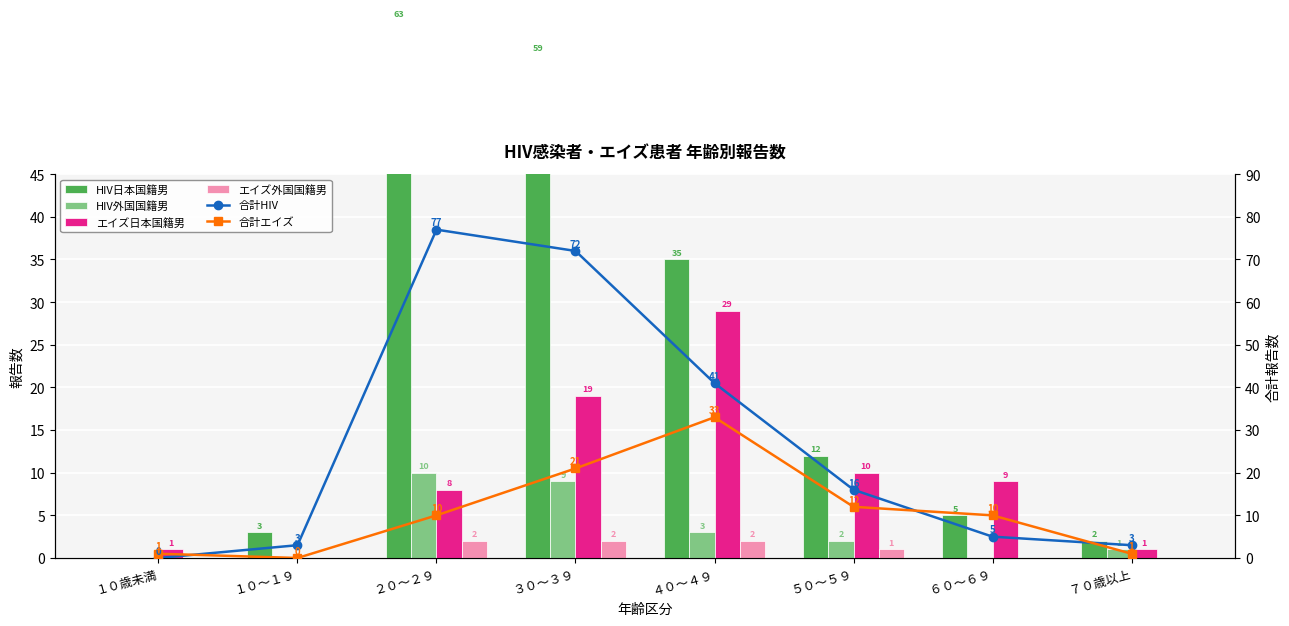

What are all the series names shown in the legend?

HIV日本国籍男, HIV外国国籍男, エイズ日本国籍男, エイズ外国国籍男, 合計HIV, 合計エイズ